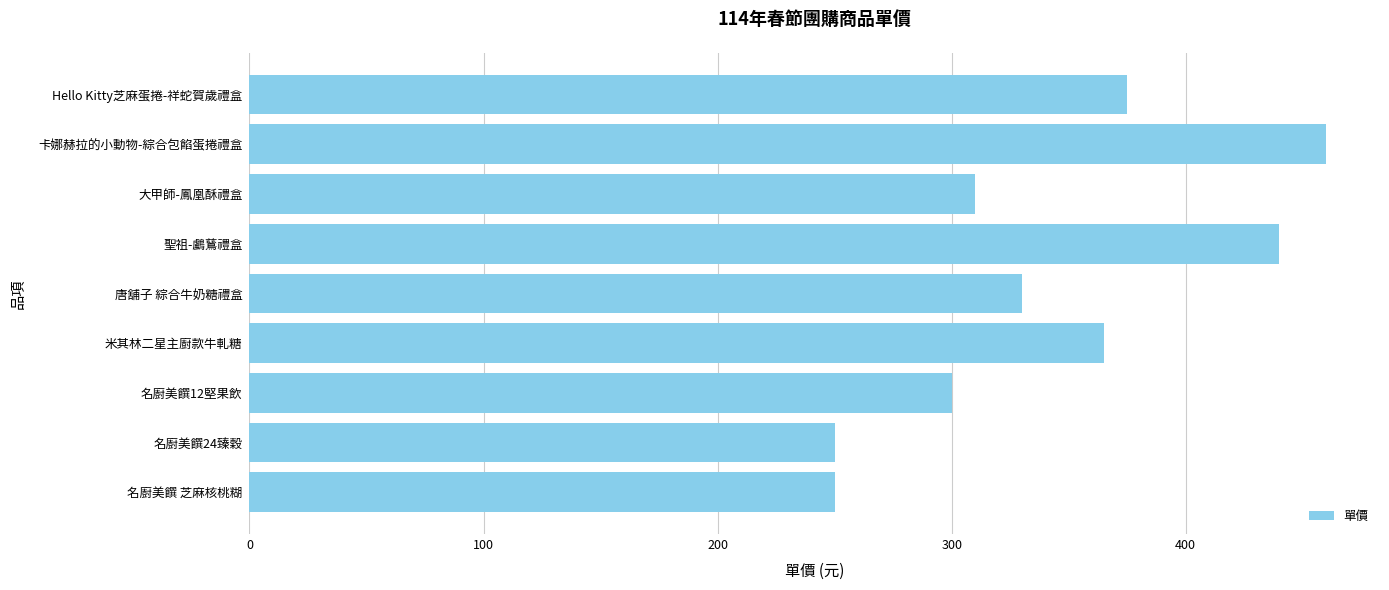

True or false: the data shows 365 at 米其林二星主廚款牛軋糖.

True